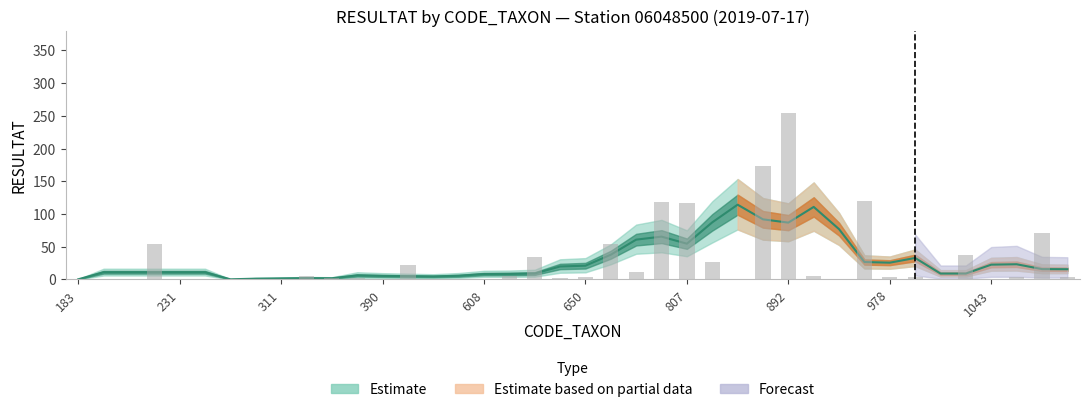

Is it true that RESULTAT (observed) equals 5.0 at 1043?

True